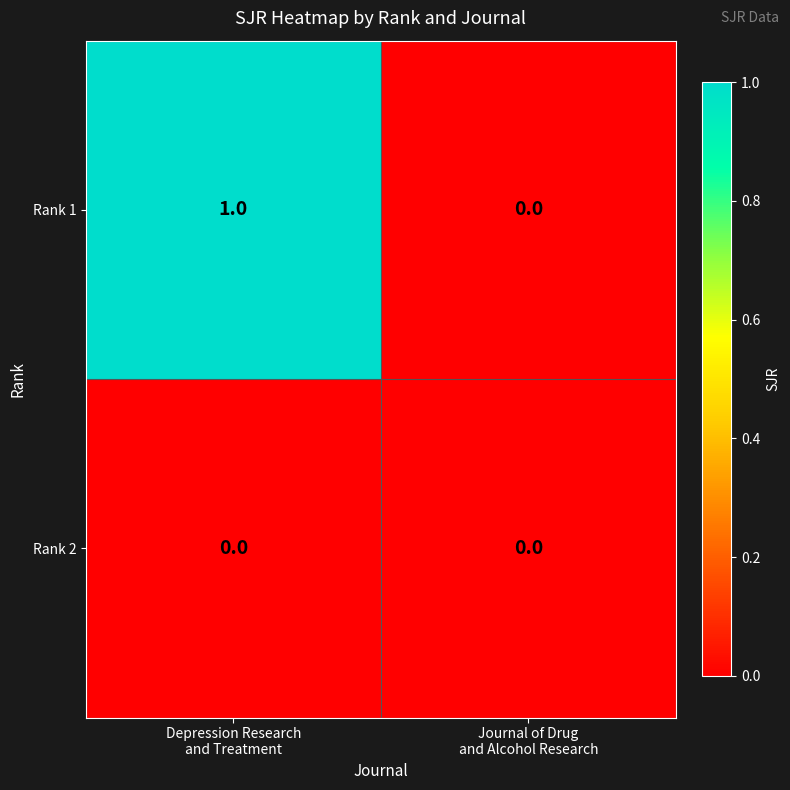

Which series has the largest total across all categories?

Rank 1